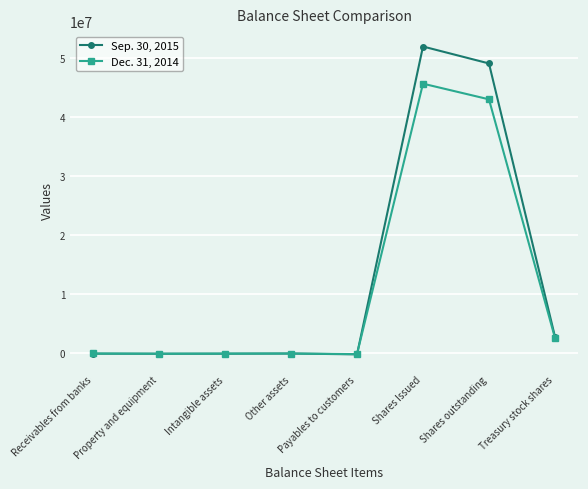

True or false: Dec. 31, 2014 has more than 0 interior local peaks.

True